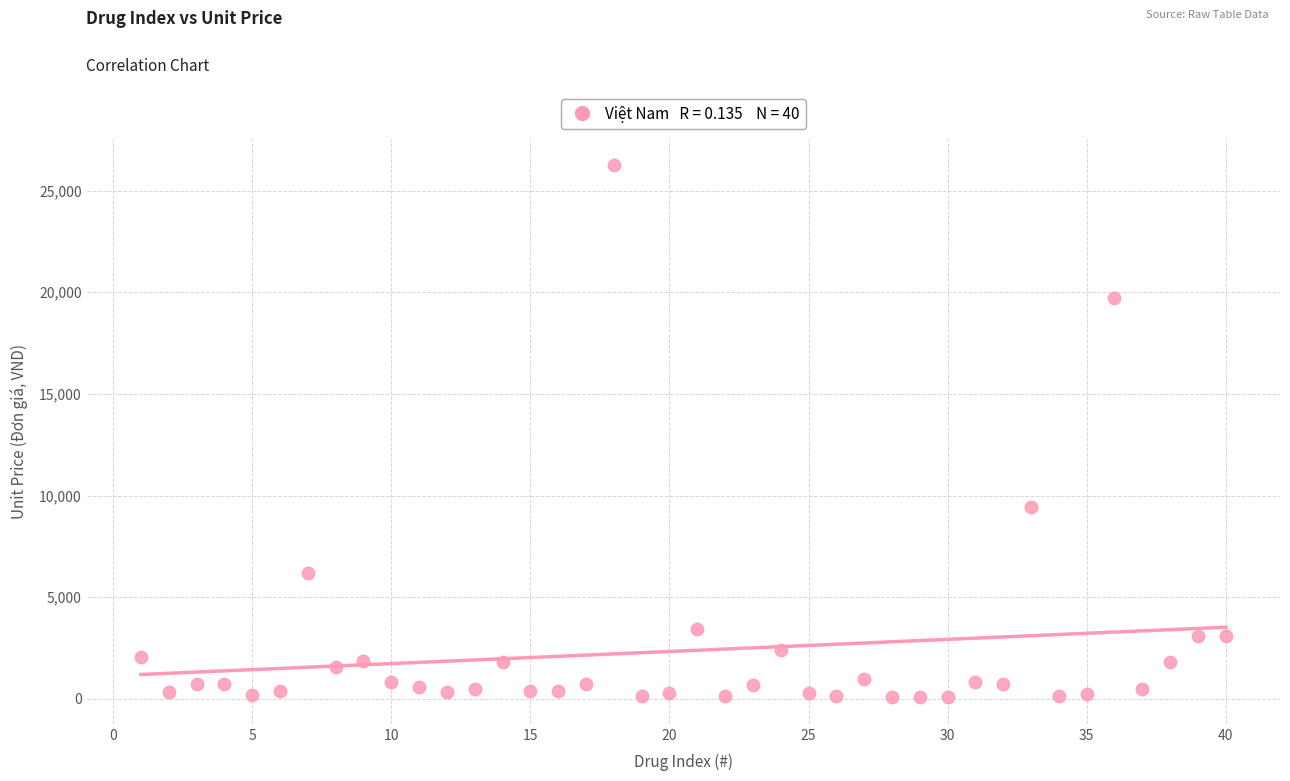

What is the range of Y values (max minus min)?

26170.0